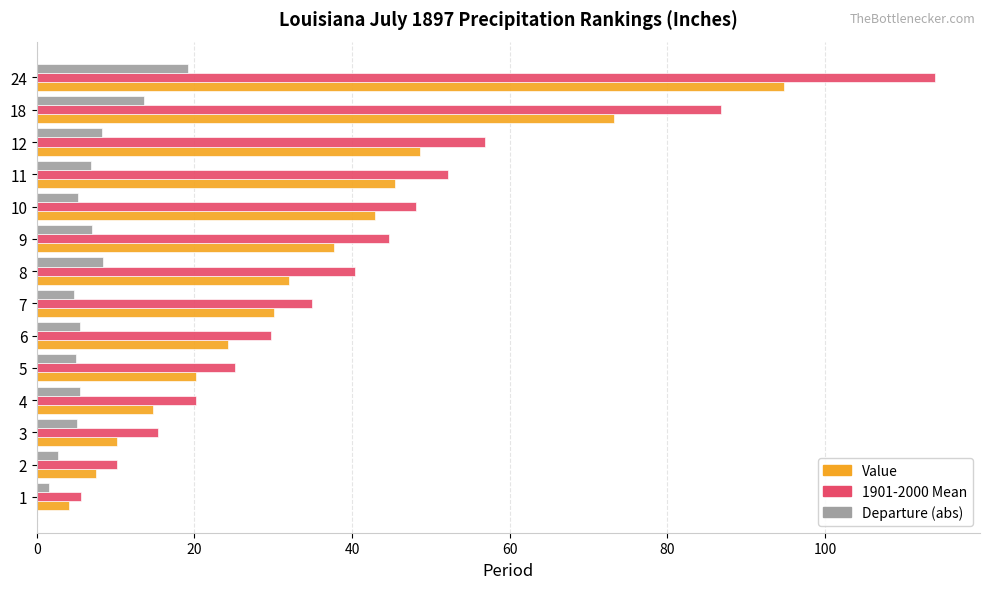

At which category is the sum across all series the highest?

24